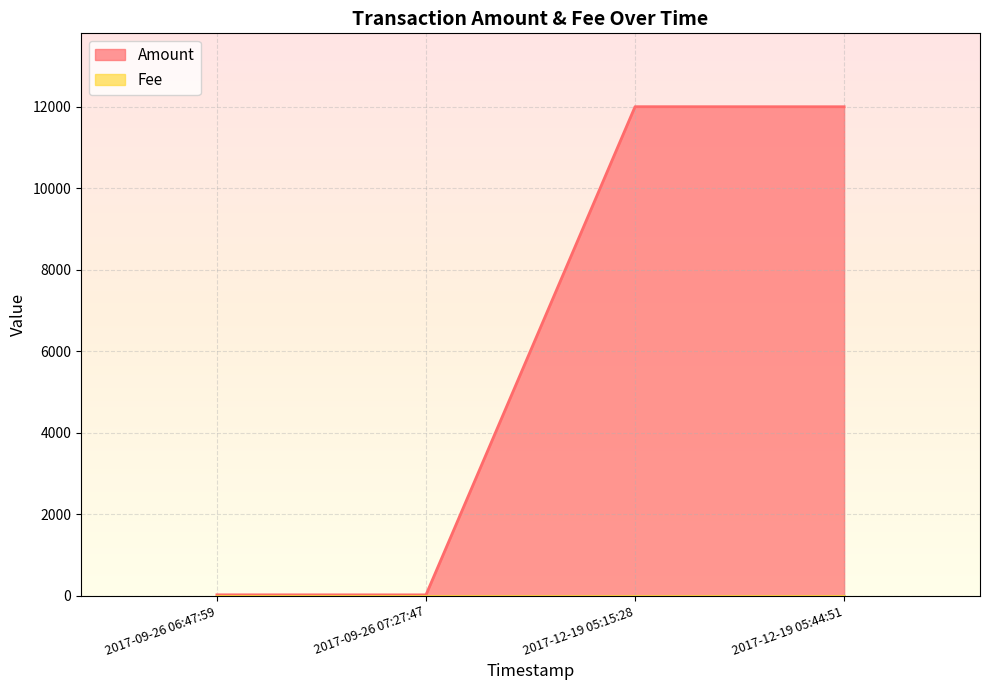

How many interior local peaks (higher than both neighbors) does the data have?

1